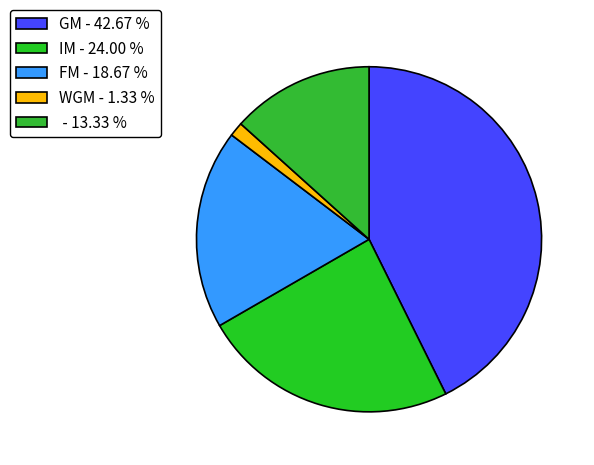

To the nearest percent, what is the average slice percentage?

20%